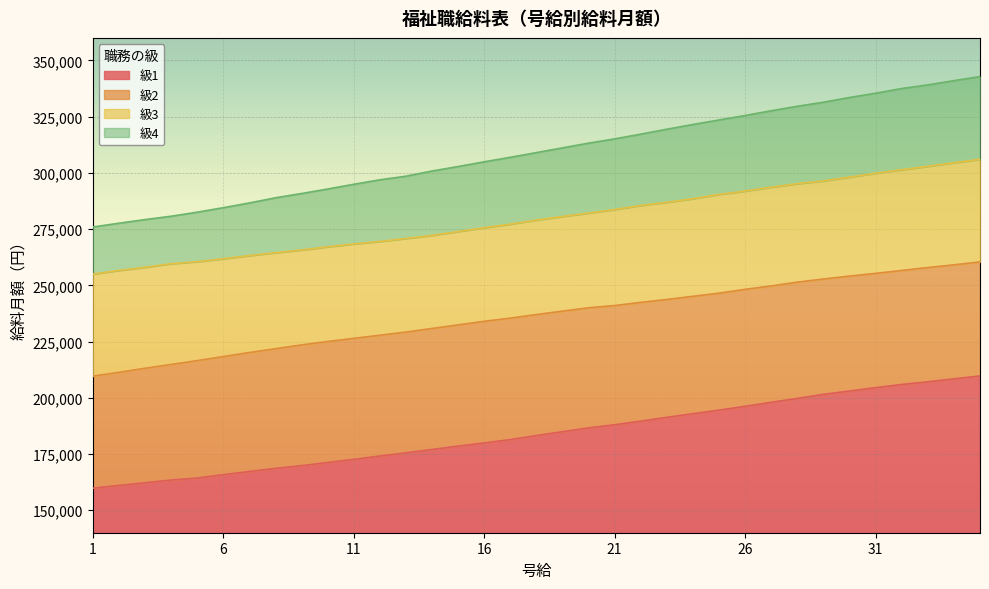

True or false: 級1 and 級3 cross at least once.

False